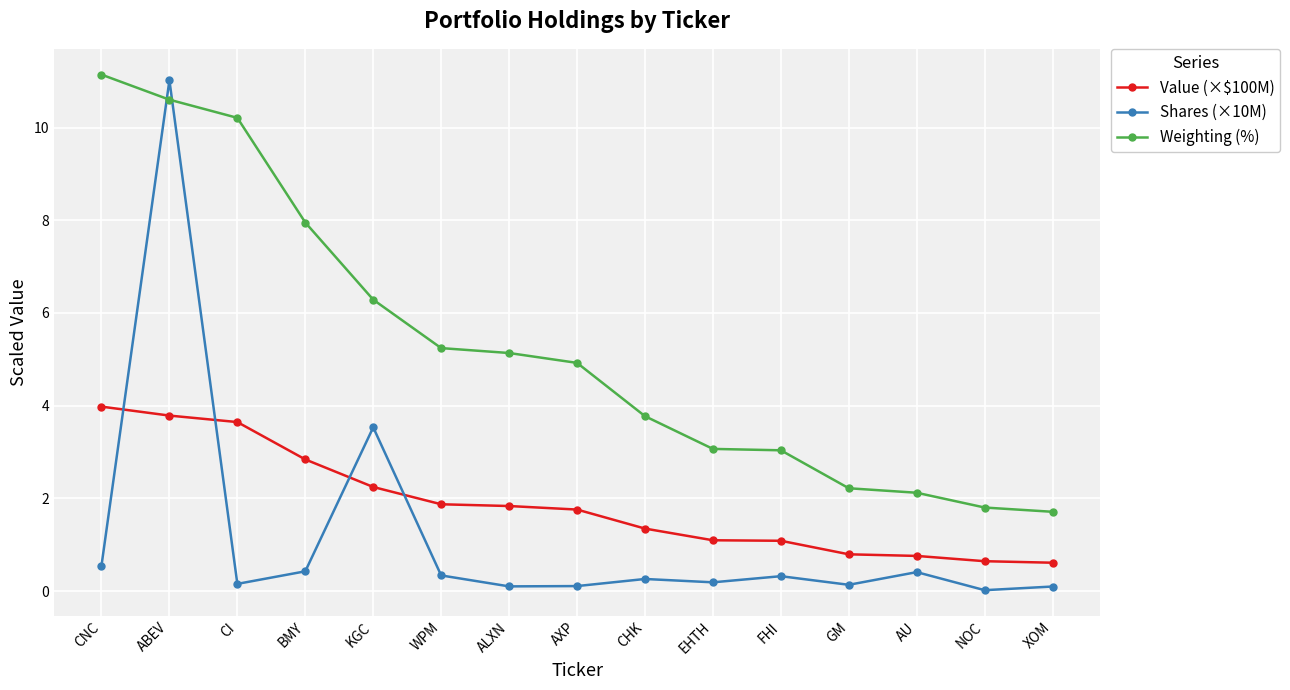

At which category is the sum across all series the highest?

ABEV